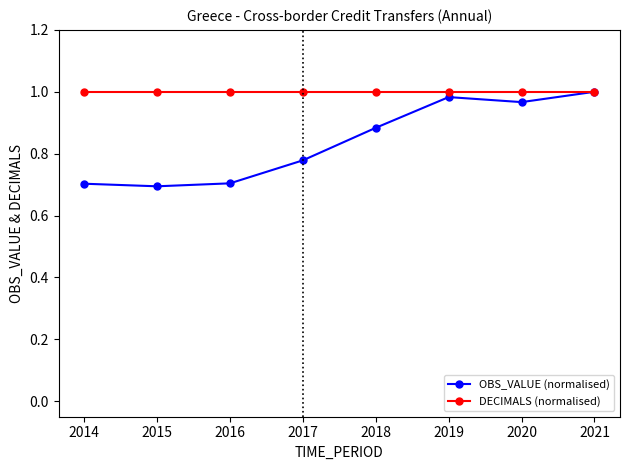

Is it true that DECIMALS (normalised) equals 1.0 at 2020?

True